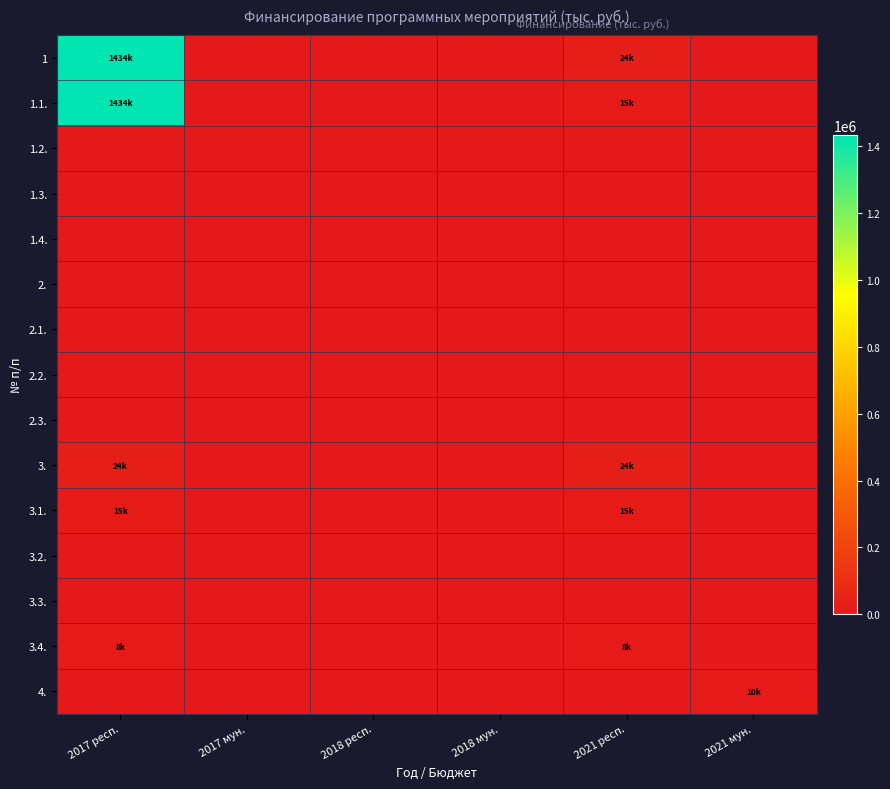

Which series has the widest spread of values?

1